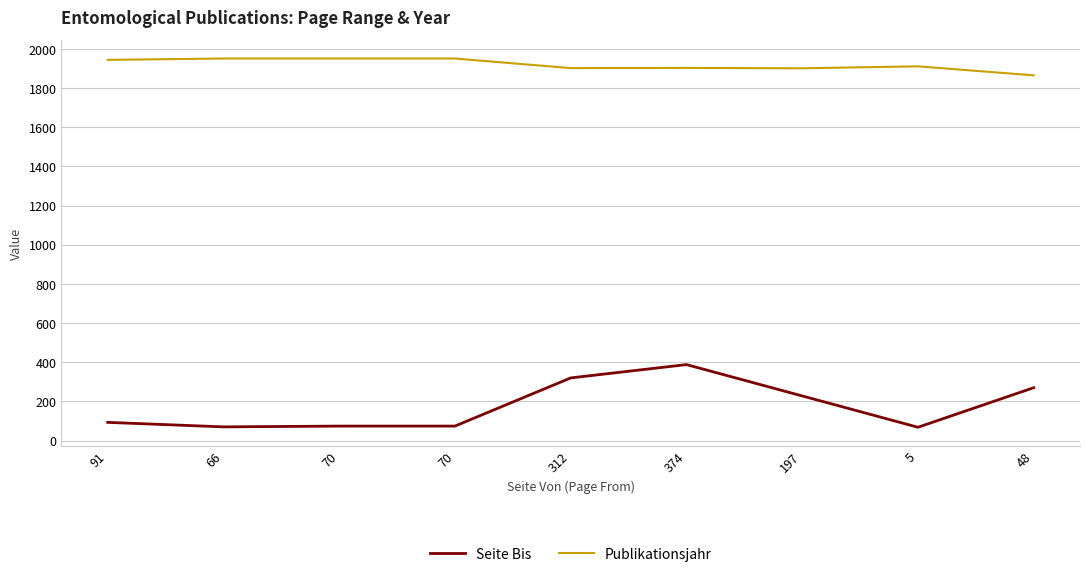

At which category does Publikationsjahr reach its first local peak?

374